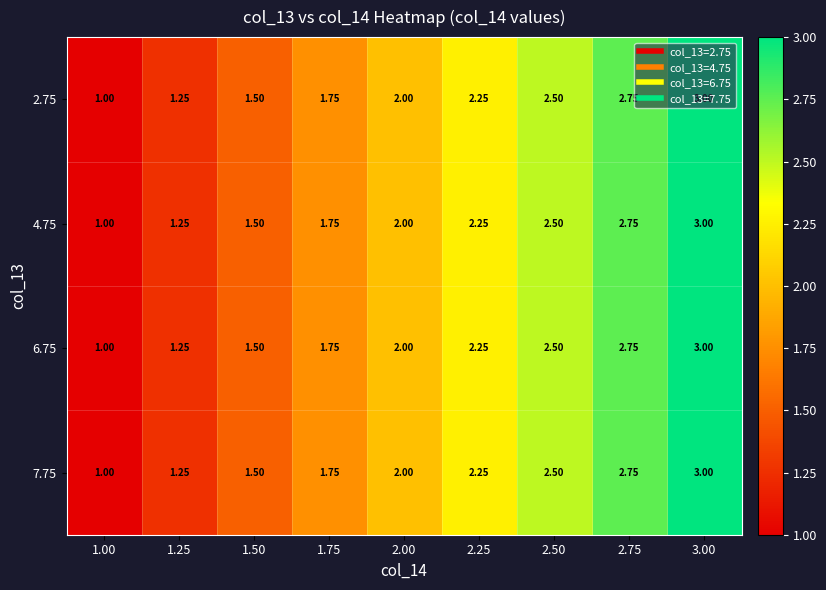

At 2.25, list the series in order from smallest to largest.

2.75, 4.75, 6.75, 7.75